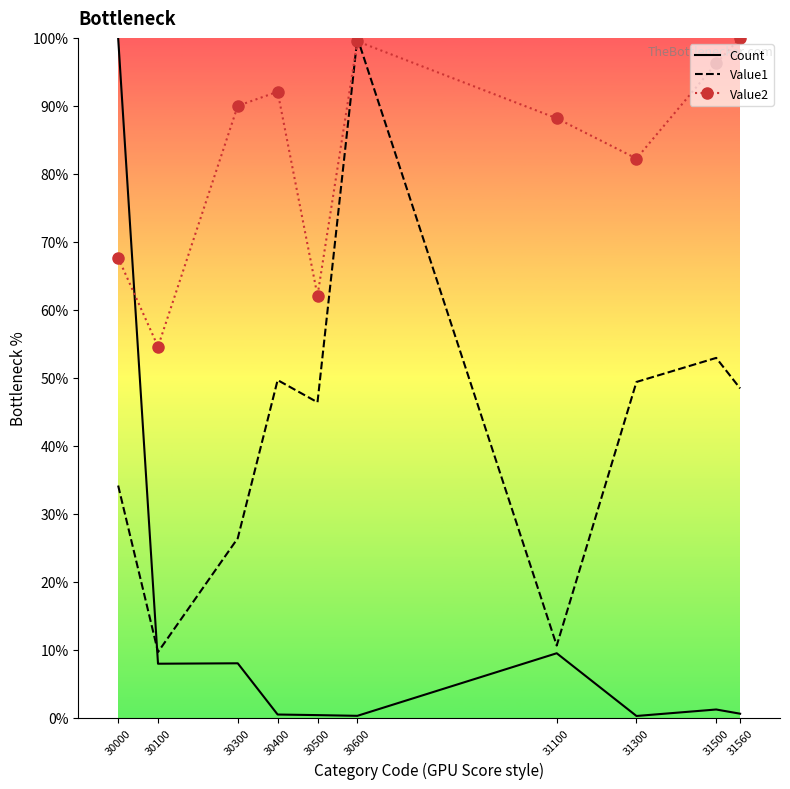

What is the smallest value displayed?

0.3